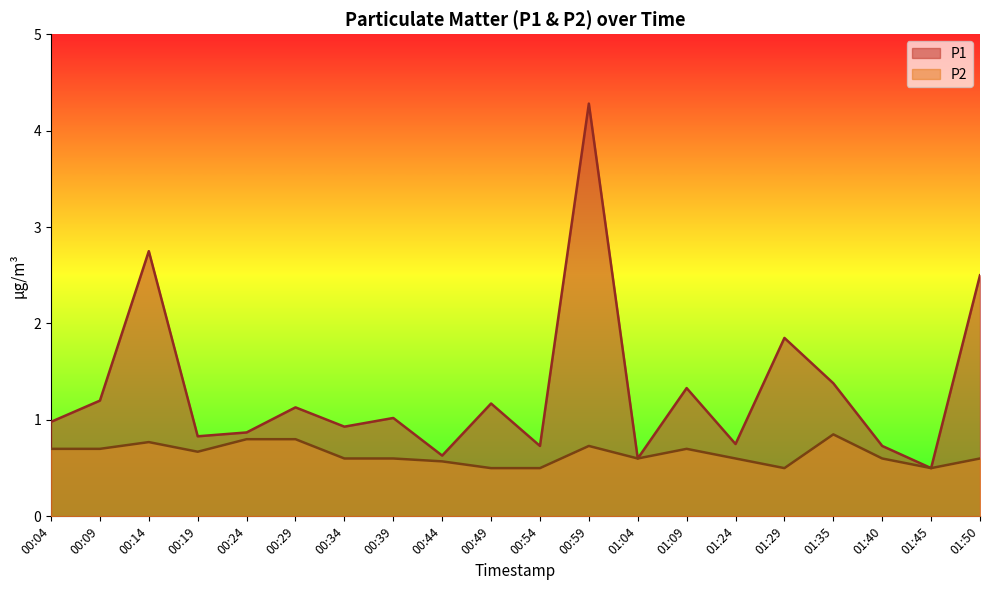

At which category does P2 reach its first local valley?

00:19